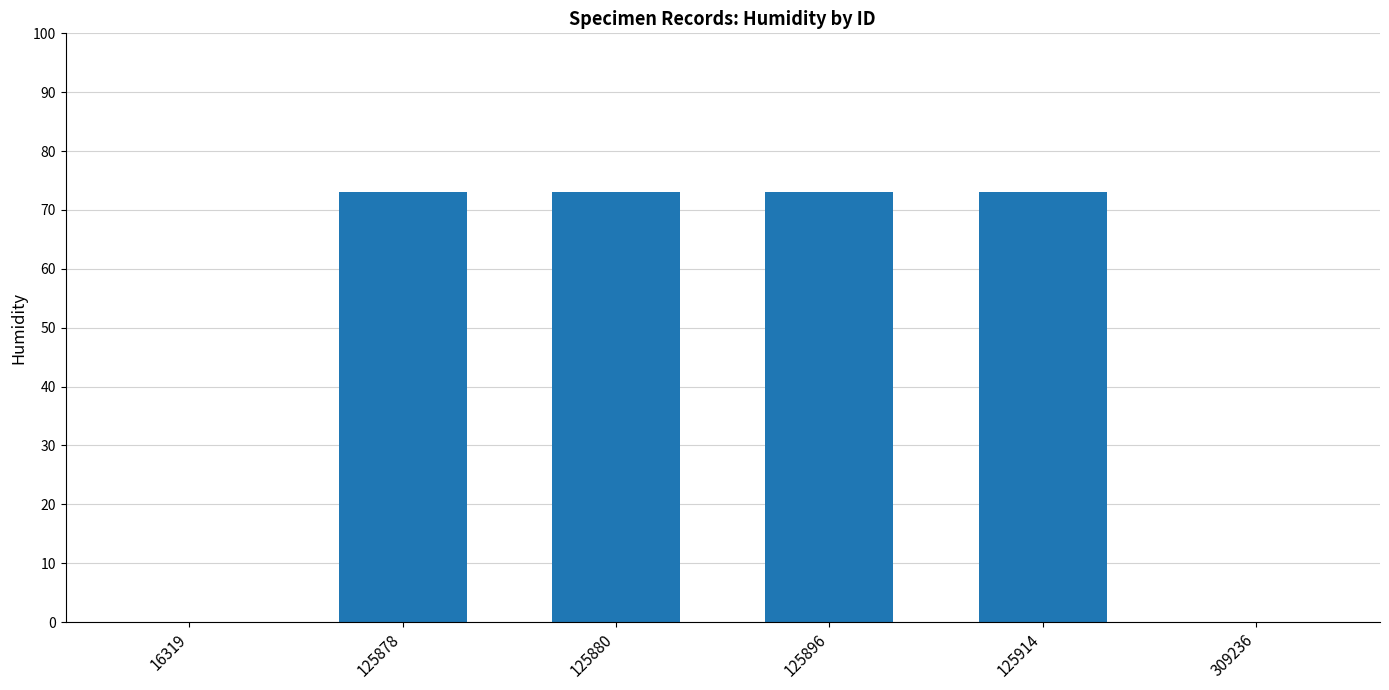

Between 125914 and 16319, which is larger?

125914